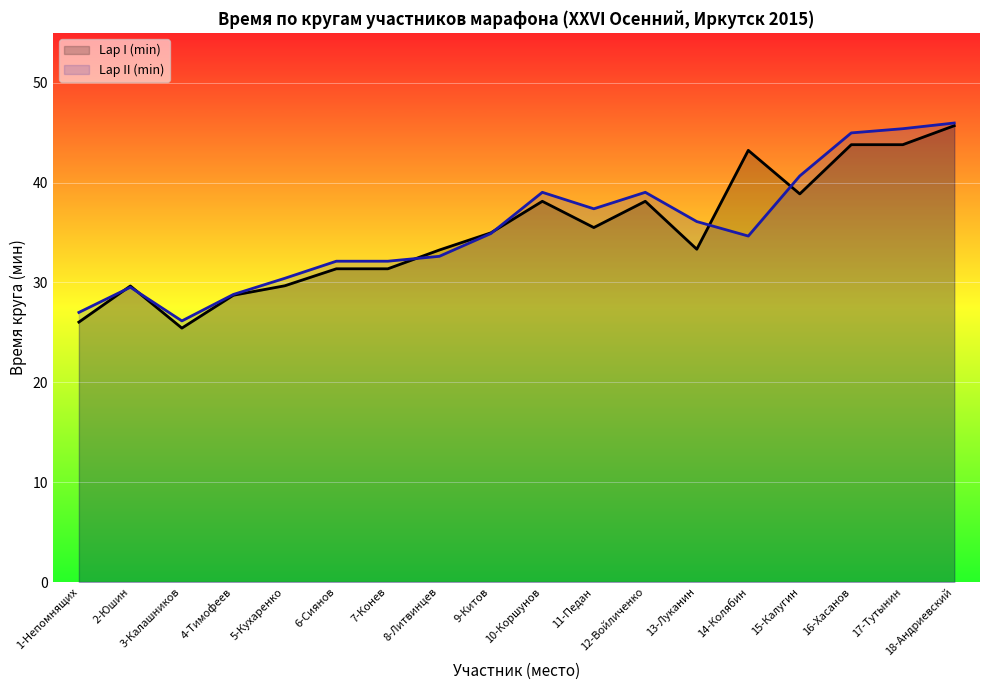

What is the minimum value shown in the chart?

25.4